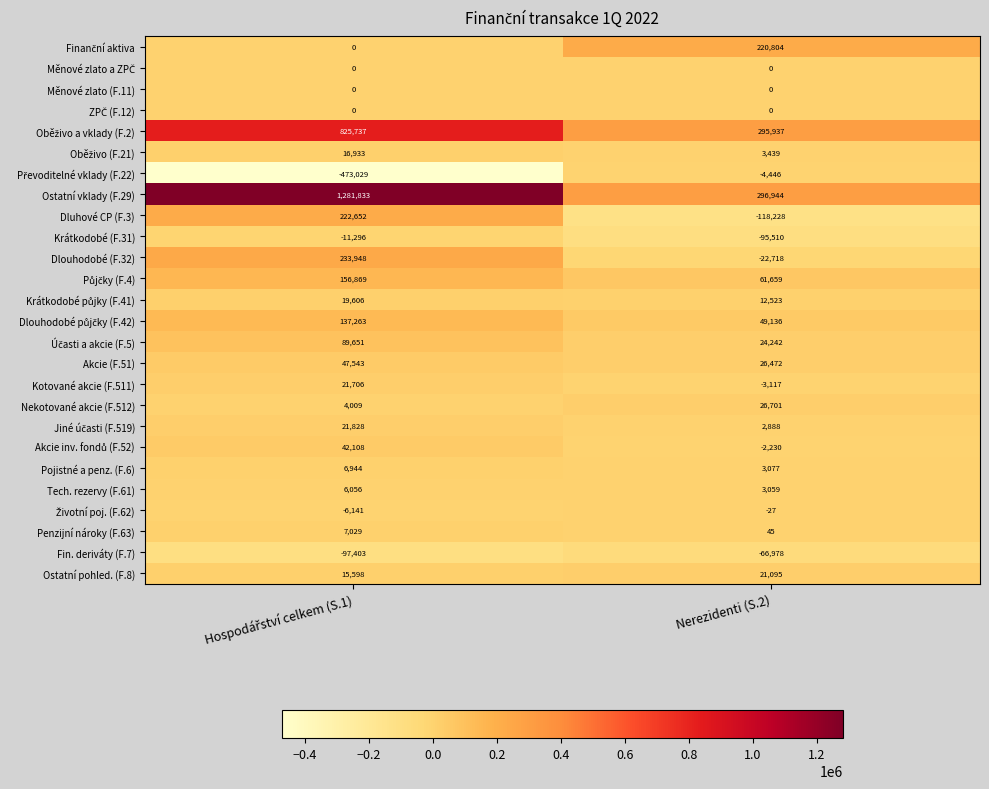

What is the difference between the highest and lowest values at Nerezidenti (S.2)?

415172